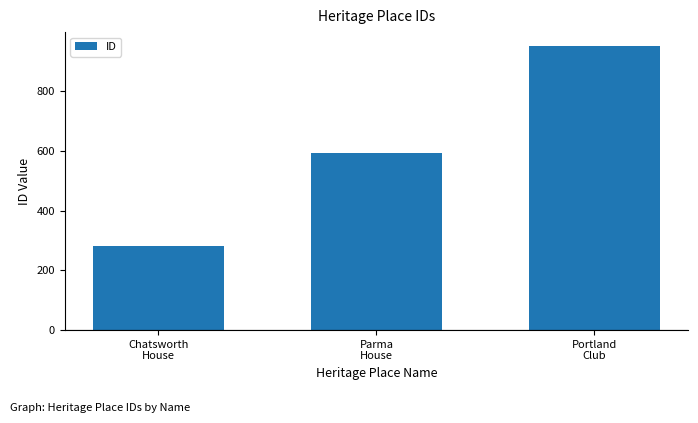

The value at Portland
Club is 1557. True or false?

False